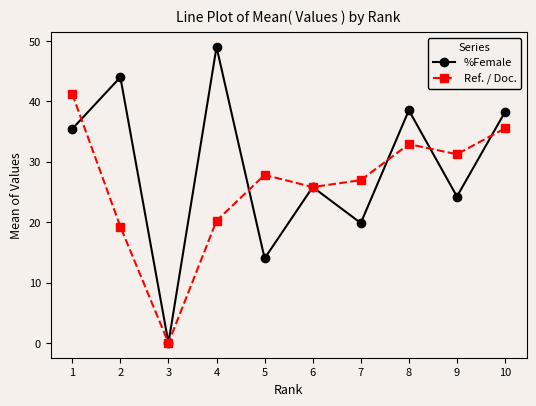

What is the value of the Ref. / Doc. point at the 4th from the left?

20.2